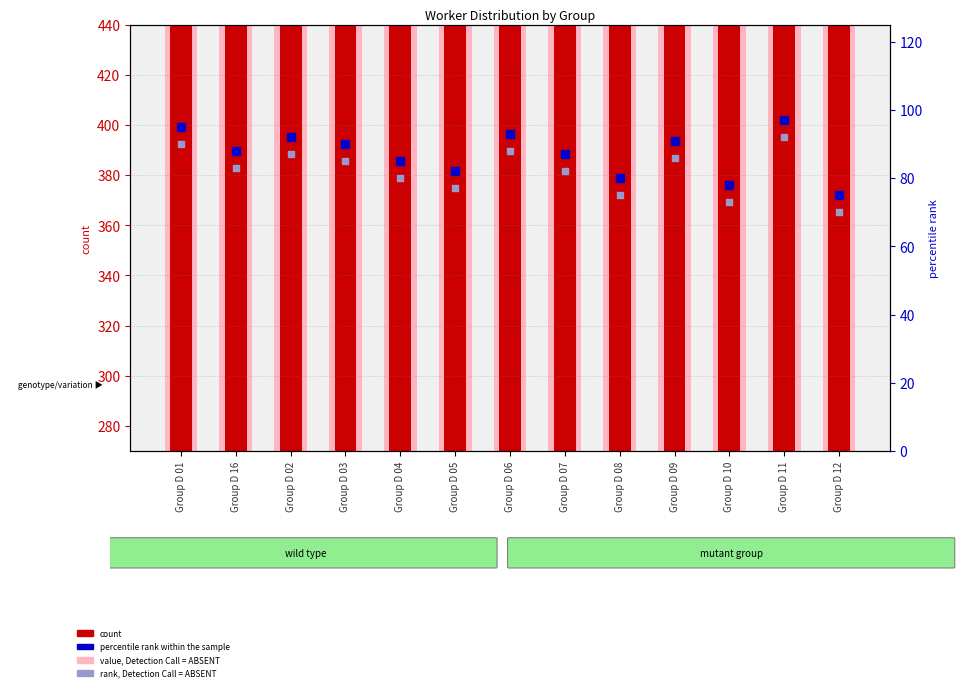

Which series reaches the maximum Y coordinate?

value, Detection Call = ABSENT